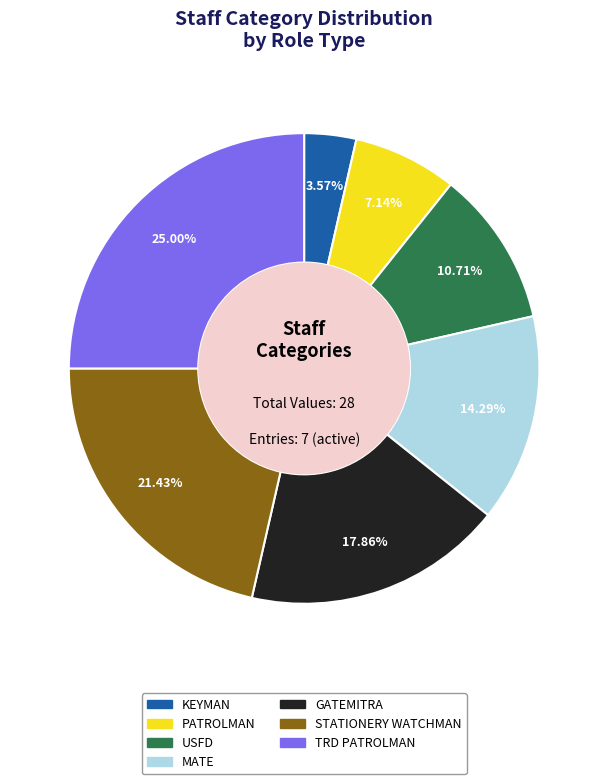

Is there a majority slice in this chart?

No